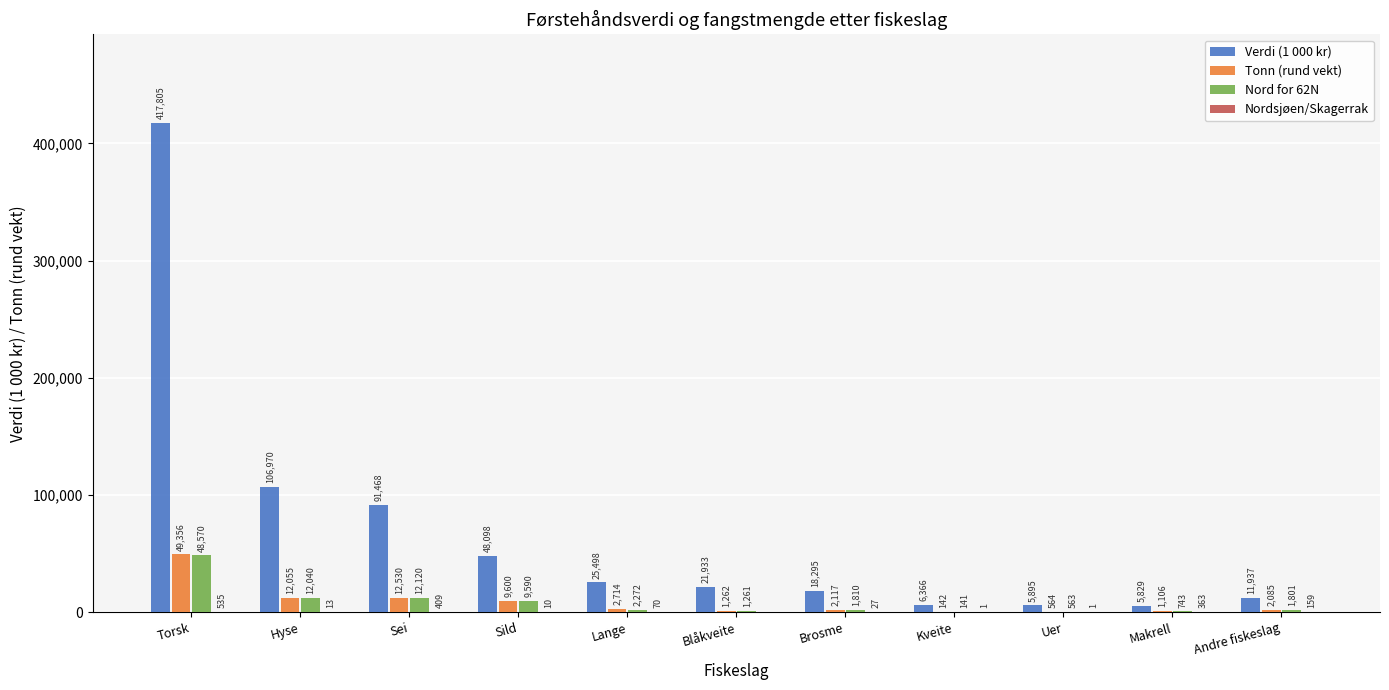

What is the sum of all Tonn (rund vekt) values?

93531